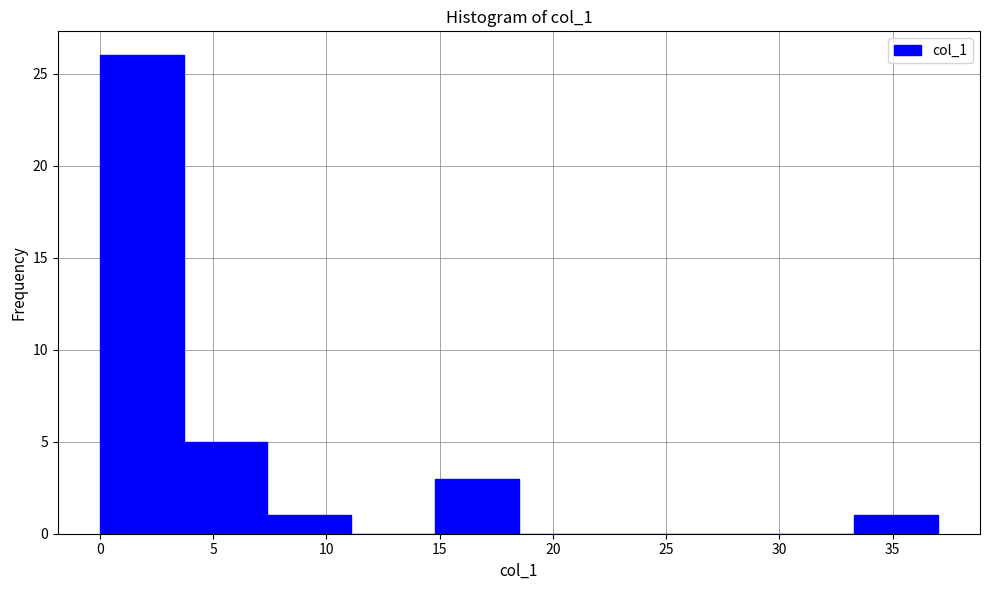

Over which range of the x-axis is the bar tallest?

0.0 to 3.7